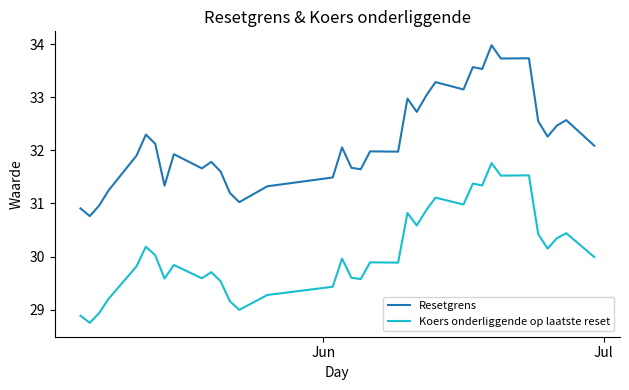

Rank the series by their average value, from highest to lowest.

Resetgrens, Koers onderliggende op laatste reset